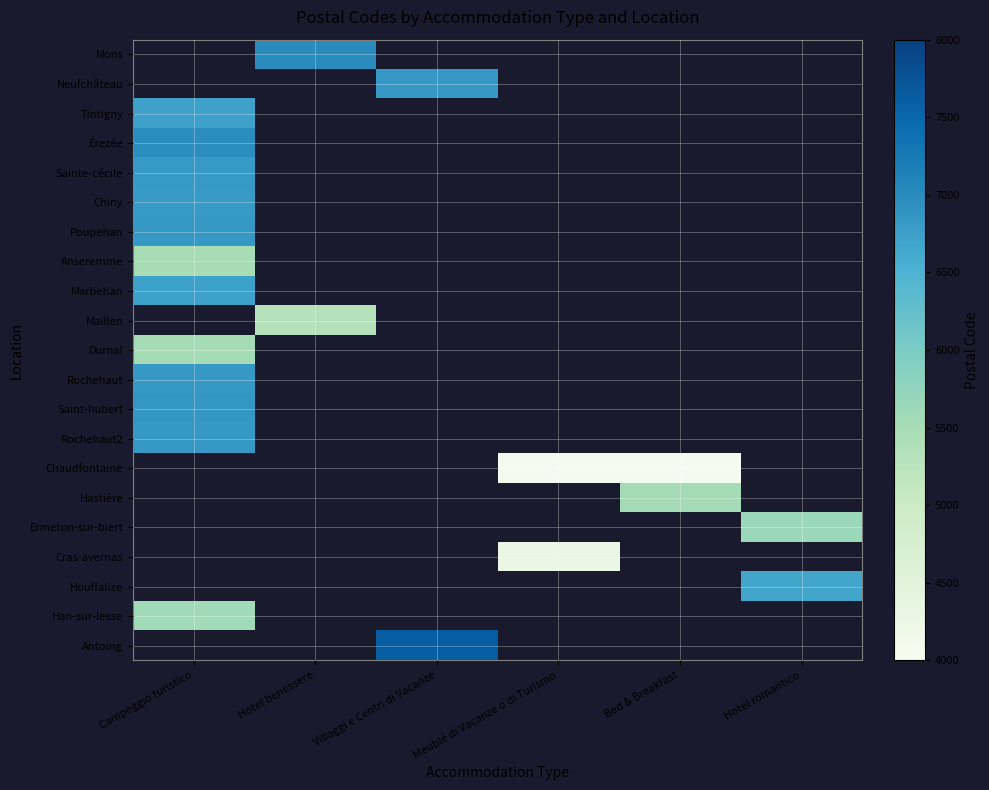

Rank the categories by Houffalize value from highest to lowest.

Campeggio turistico, Hotel benessere, Villaggi e Centri di Vacanze, Meublé di Vacanze o di Turismo, Bed & Breakfast, Hotel romantico